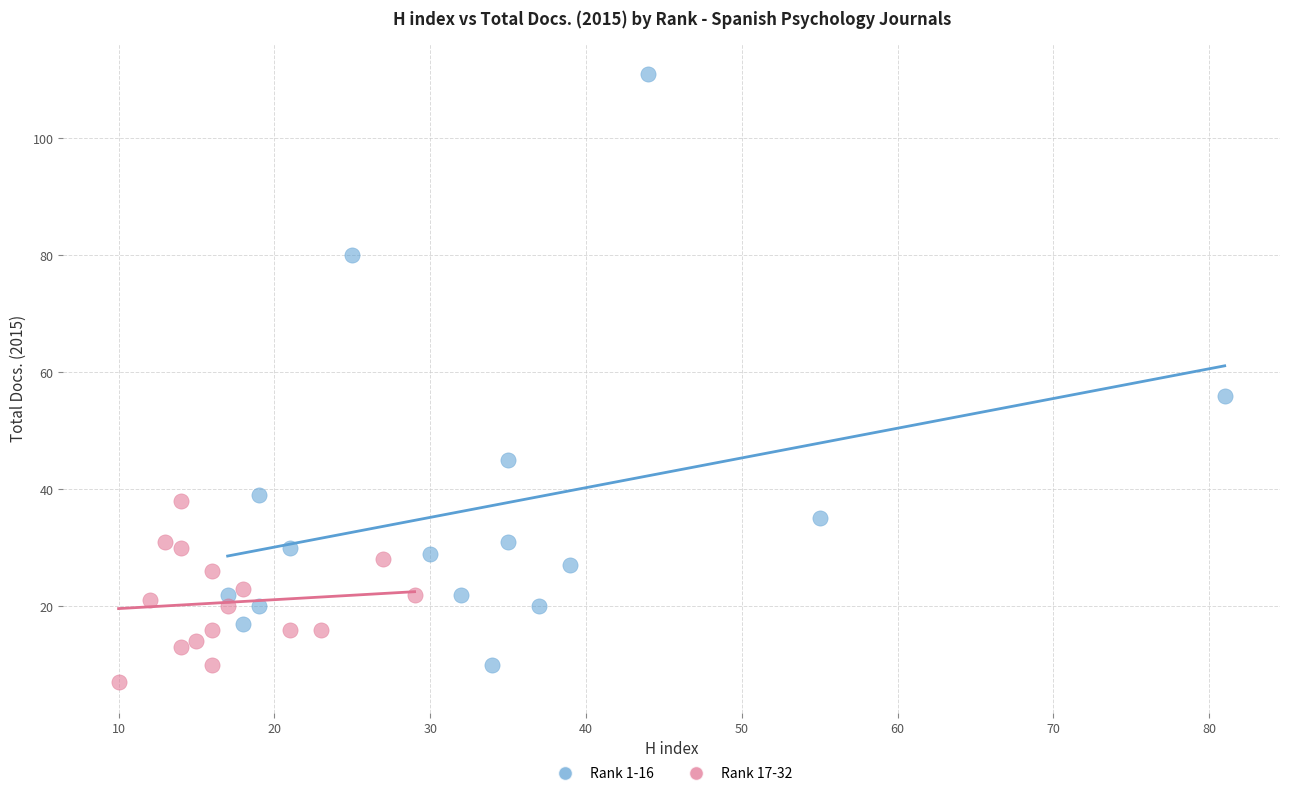

Which series reaches the maximum Y coordinate?

Rank 1-16